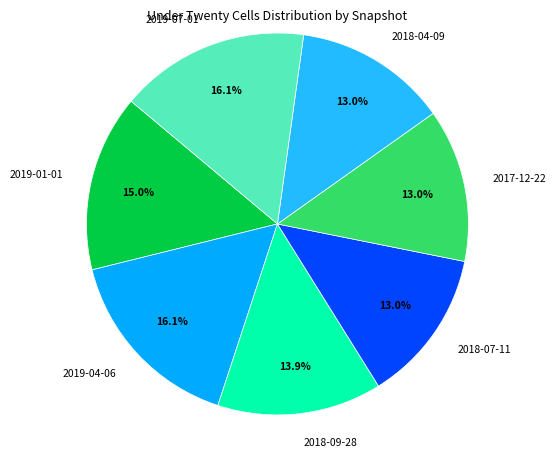

How much of the chart is everything except 2018-04-09?

87.0%